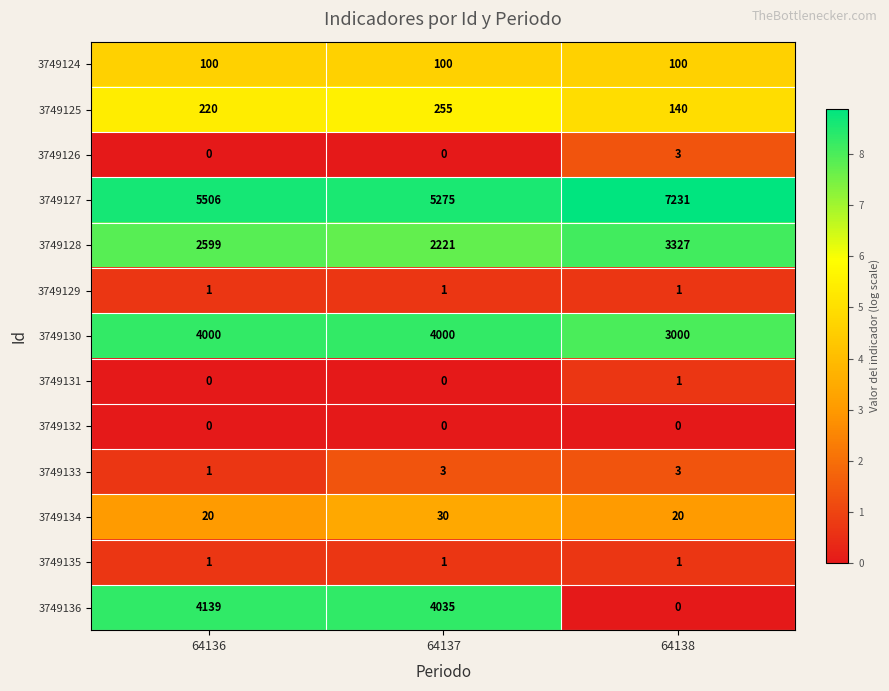

What is the maximum value shown in the chart?

7231